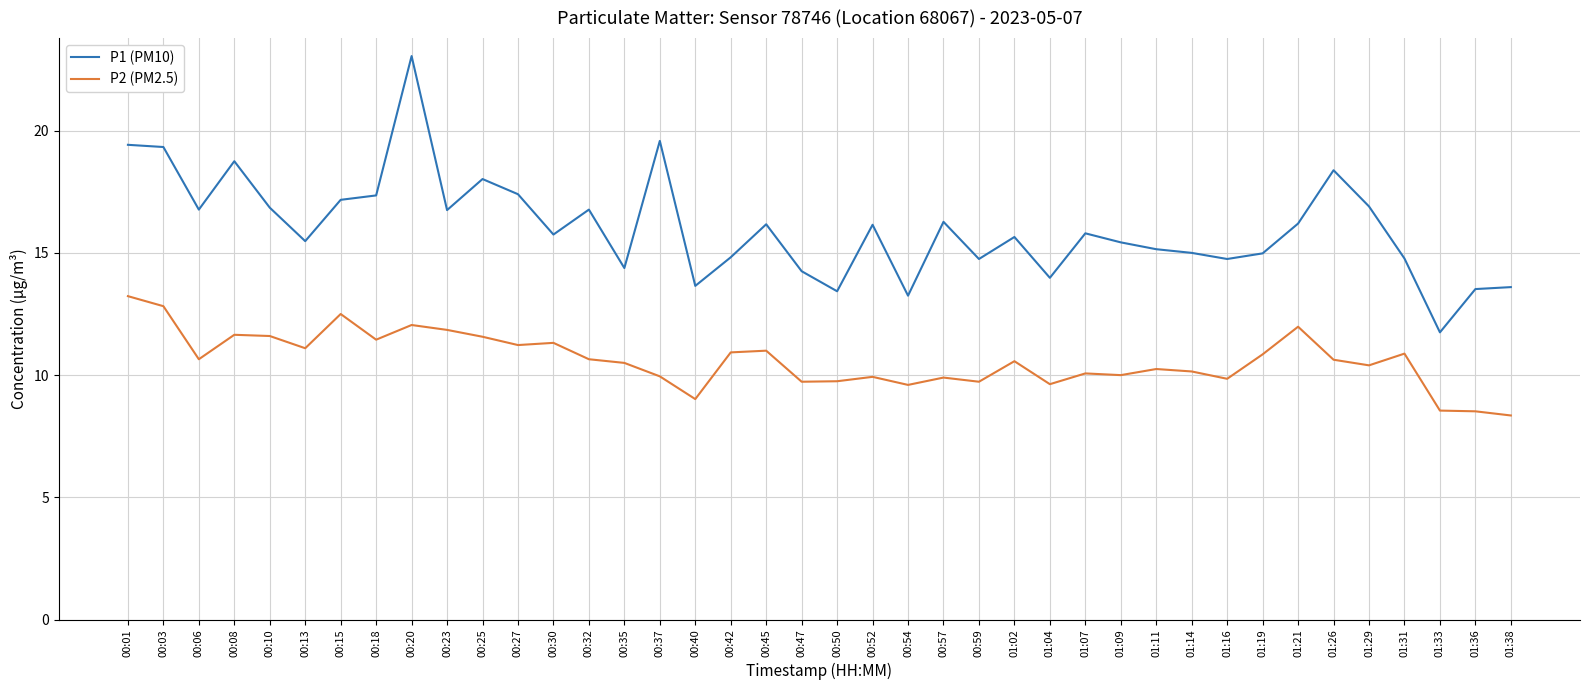

True or false: P1 (PM10) has a value of 16.2 at 00:45.

True